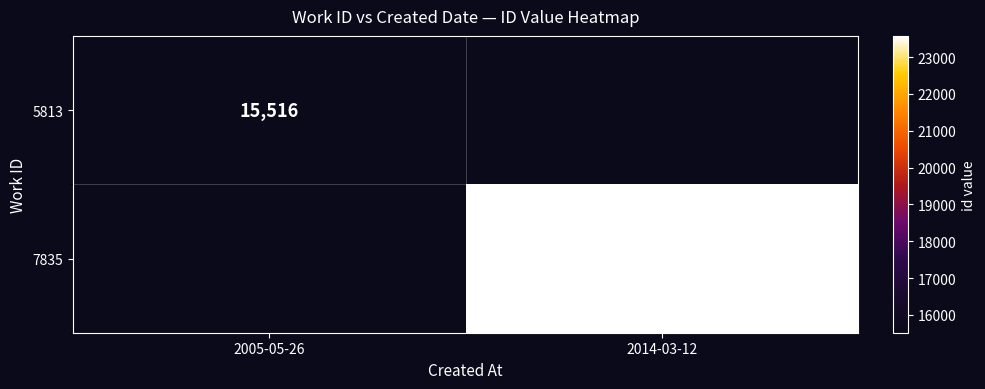

Is it true that 7835 equals 23576 at 2014-03-12?

True